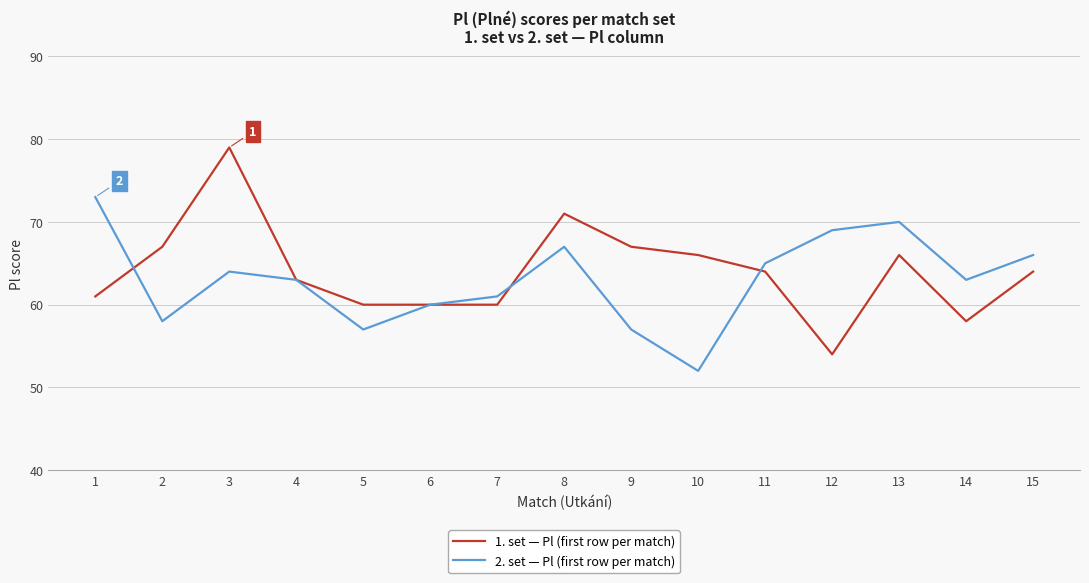

Is it true that 1. set — Pl (first row per match) equals 61 at 1?

True